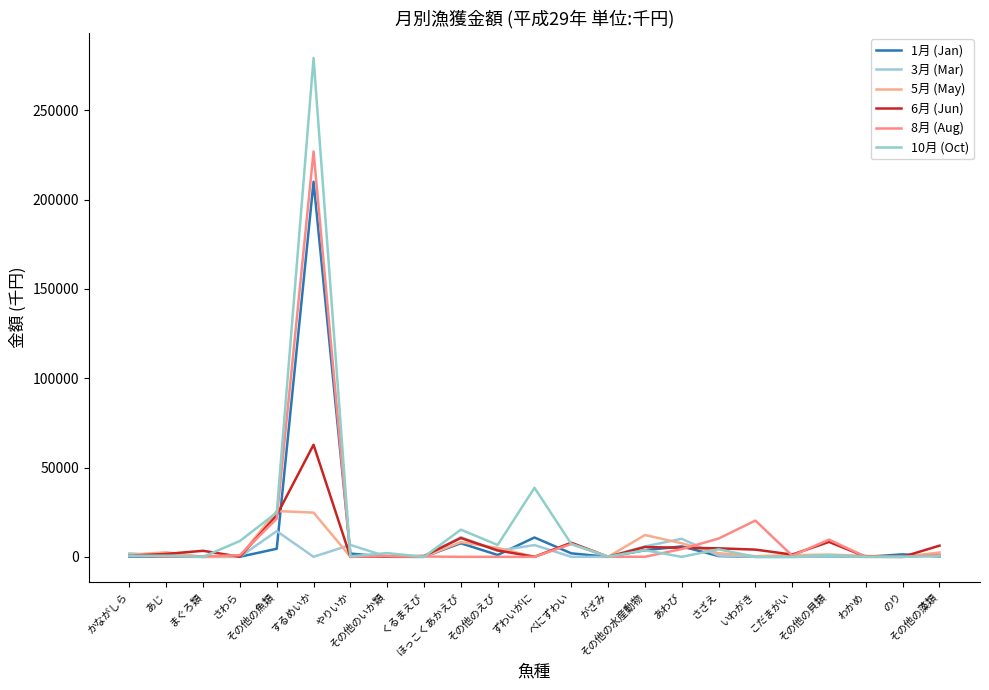

List the labels in order of 6月 (Jun) value, smallest first.

ずわいがに, のり, やりいか, がざみ, さわら, わかめ, その他のいか類, くるまえび, かながしら, こだまがい, あじ, まぐろ類, その他のえび, いわがき, さざえ, あわび, その他の水産動物, その他の藻類, べにずわい, その他の貝類, ほっこくあかえび, その他の魚類, するめいか